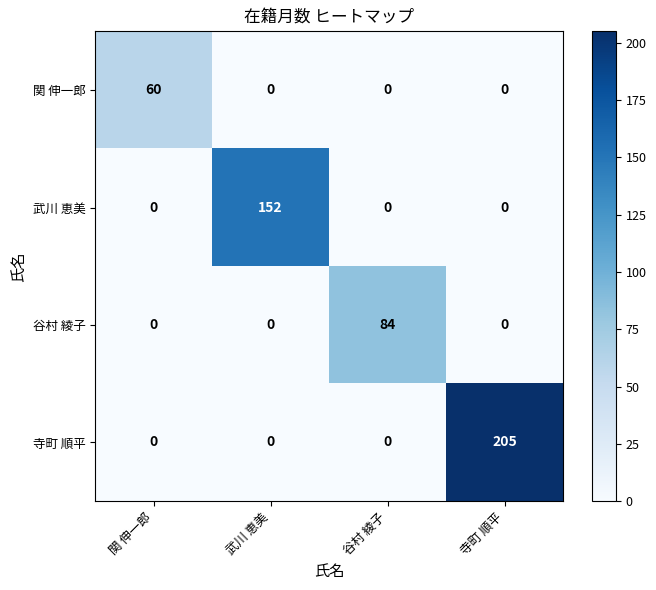

Count the 関 伸一郎 values in the range 0 to 60.

4